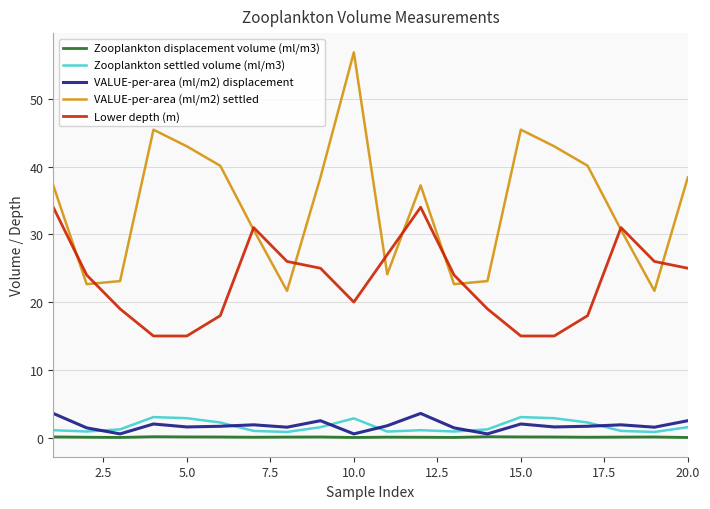

True or false: VALUE-per-area (ml/m2) displacement and Lower depth (m) intersect in this chart.

False